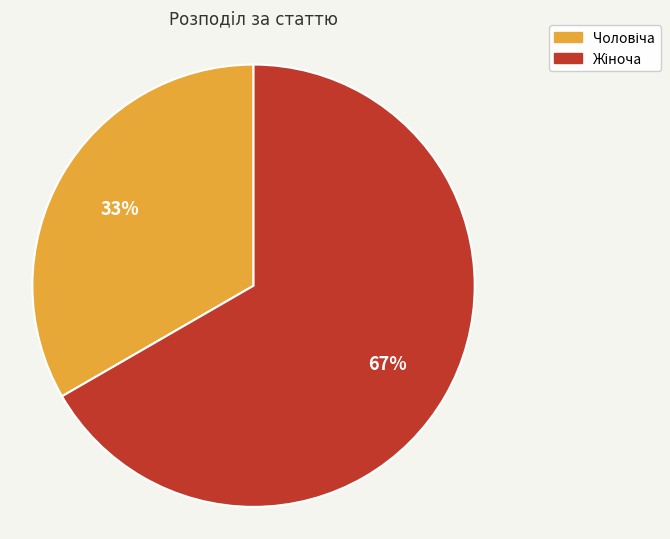

To the nearest percent, what percentage of the pie is Жіноча?

67%